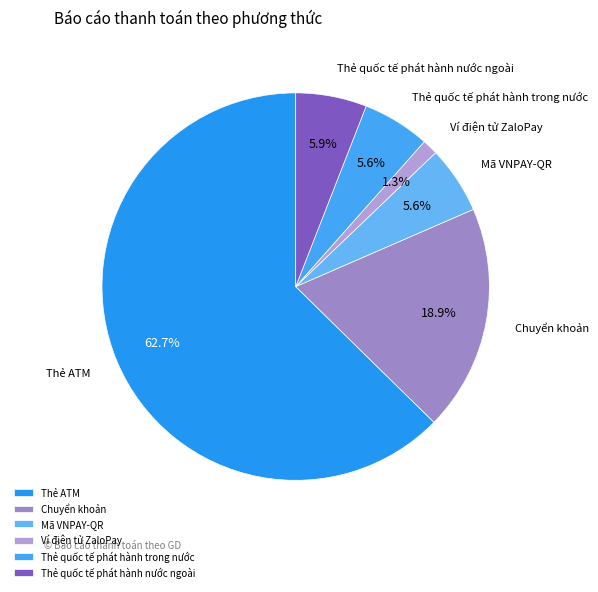

Count the number of slices in the pie.

6